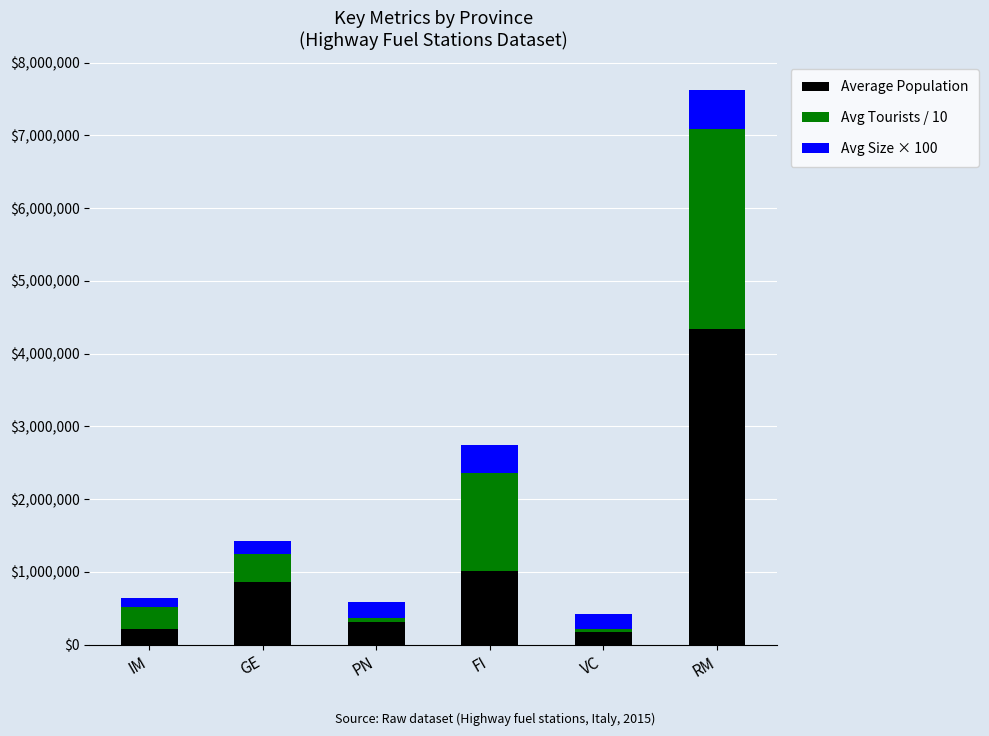

What are all the series names shown in the legend?

Average Population, Avg Tourists / 10, Avg Size × 100